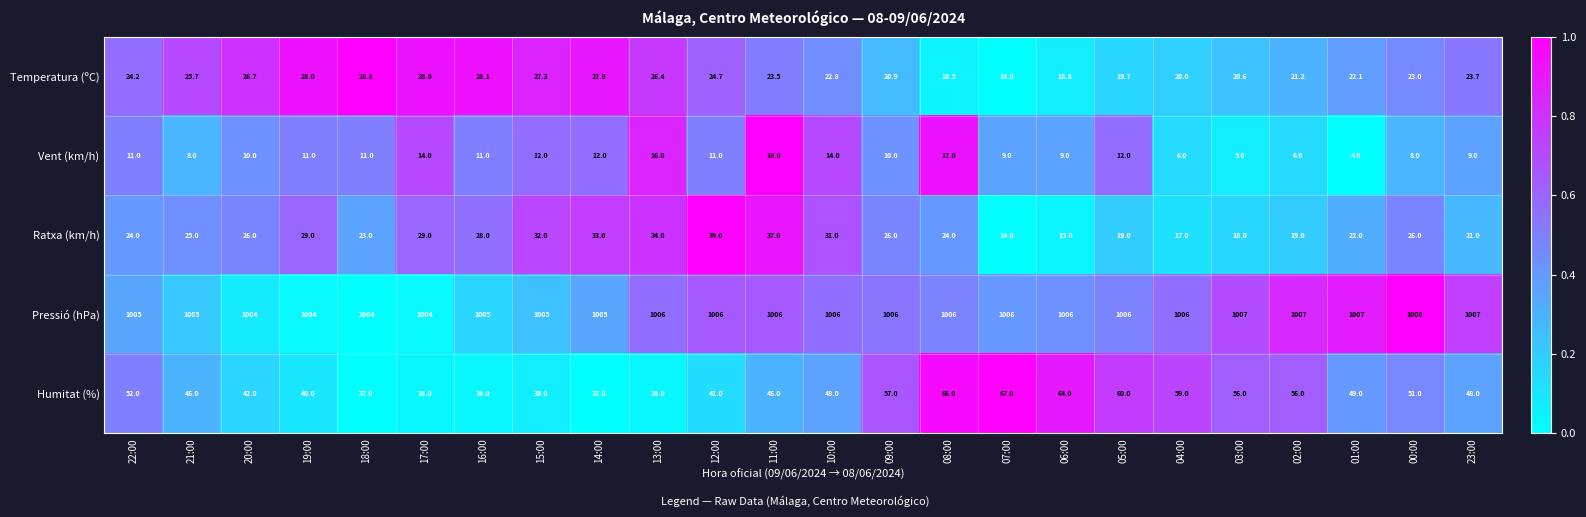

Which series has the widest spread of values?

Humitat (%)